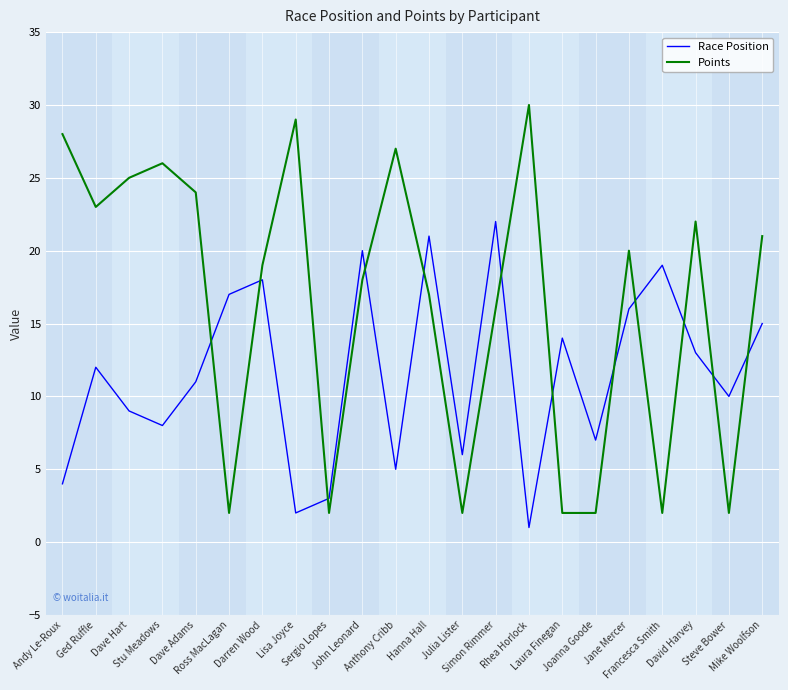

Which series has the widest spread of values?

Points